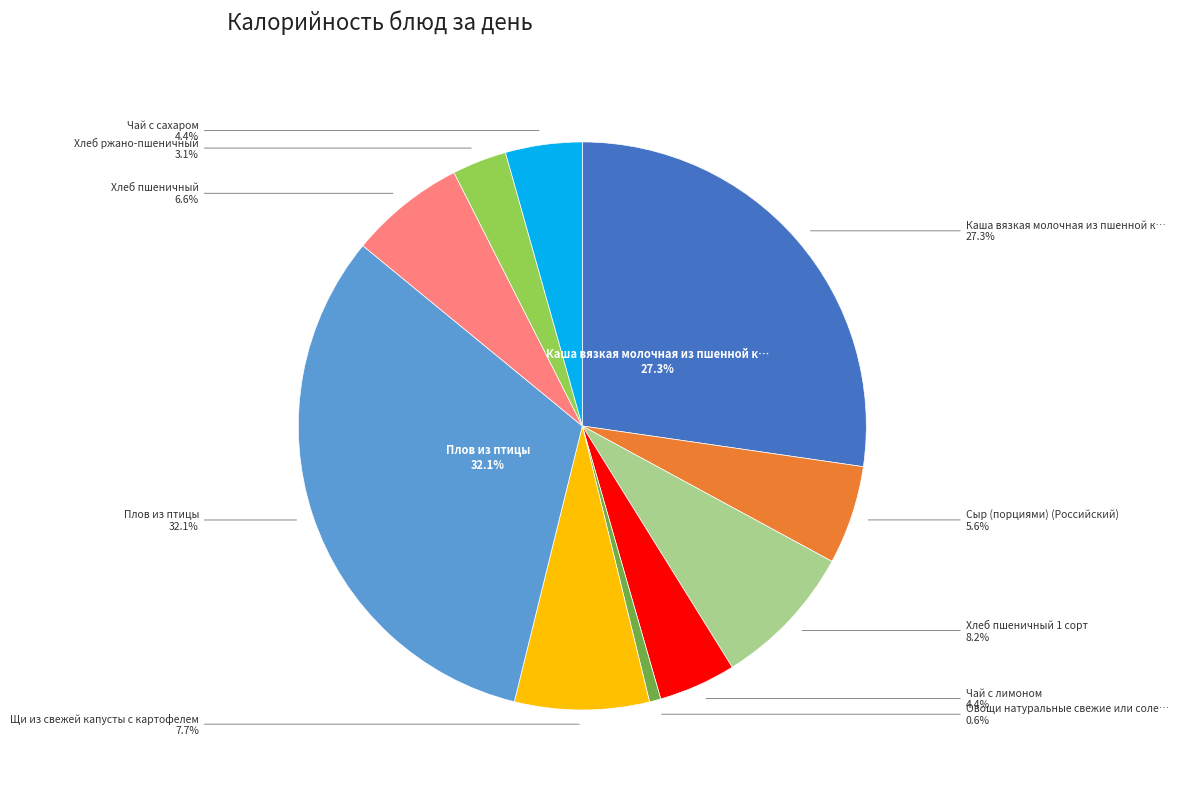

Rank the categories by value from lowest to highest.

Овощи натуральные свежие или соленые, Хлеб ржано-пшеничный, Чай с сахаром, Чай с лимоном, Сыр (порциями) (Российский), Хлеб пшеничный, Щи из свежей капусты с картофелем, Хлеб пшеничный 1 сорт, Каша вязкая молочная из пшенной крупы, Плов из птицы